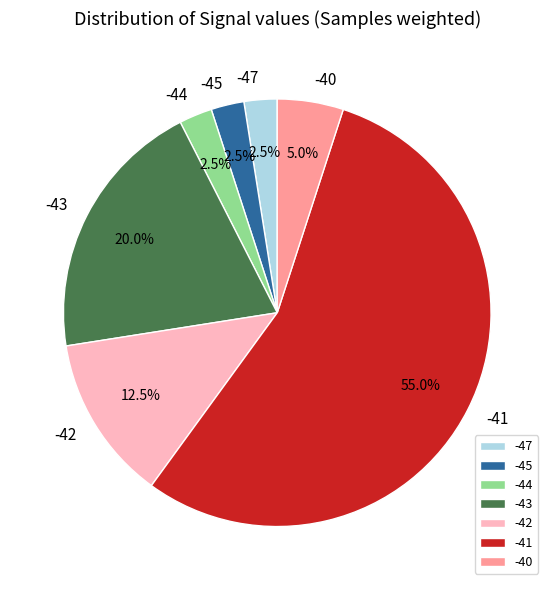

To the nearest percent, what percentage of the pie is -41?

55%